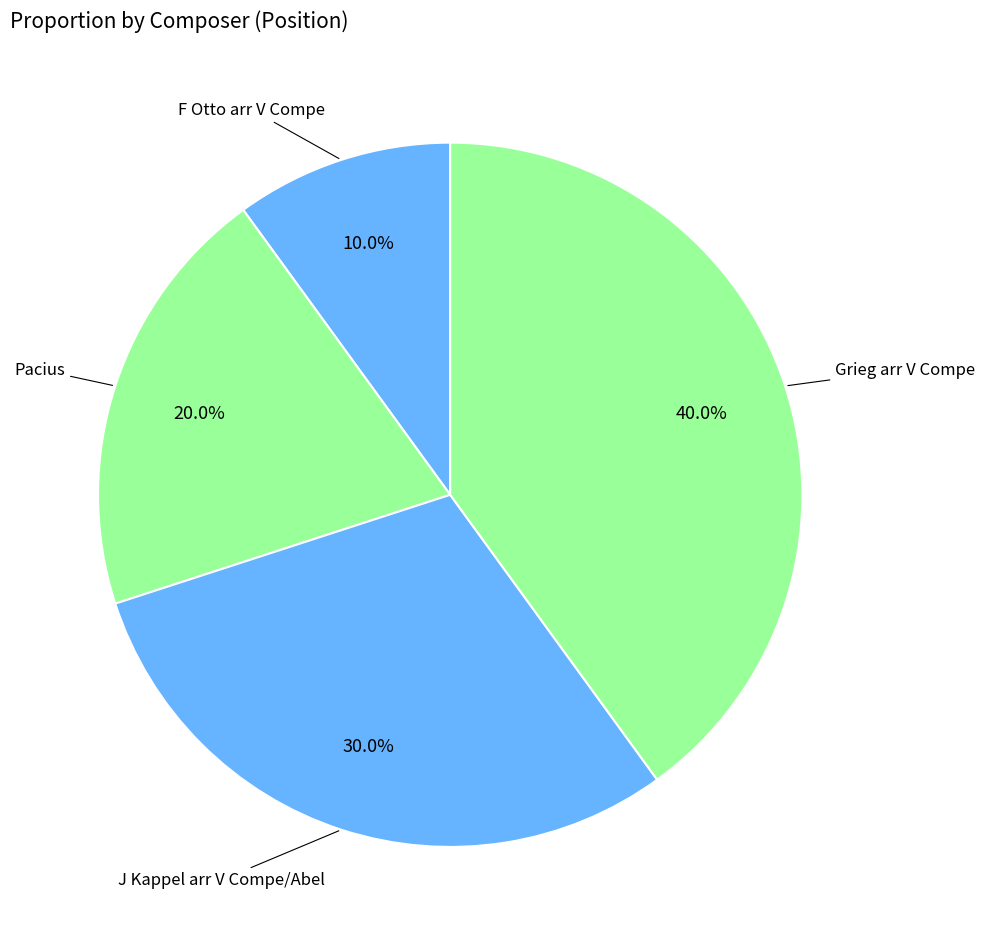

How many slices are in this pie chart?

4